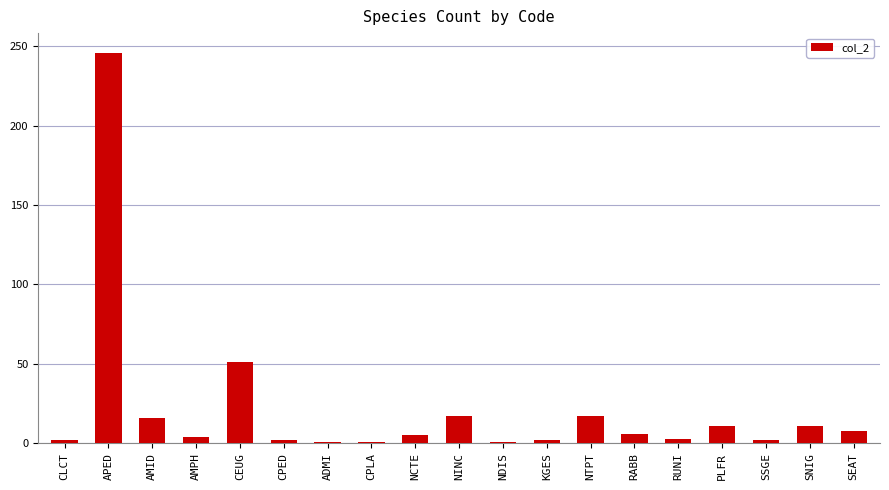

Which label corresponds to the largest value in the chart?

APED